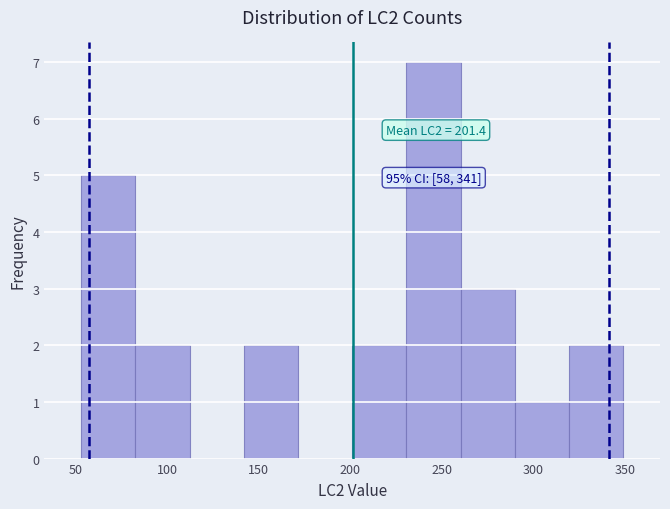

Over which range of the x-axis is the bar tallest?

230 to 260